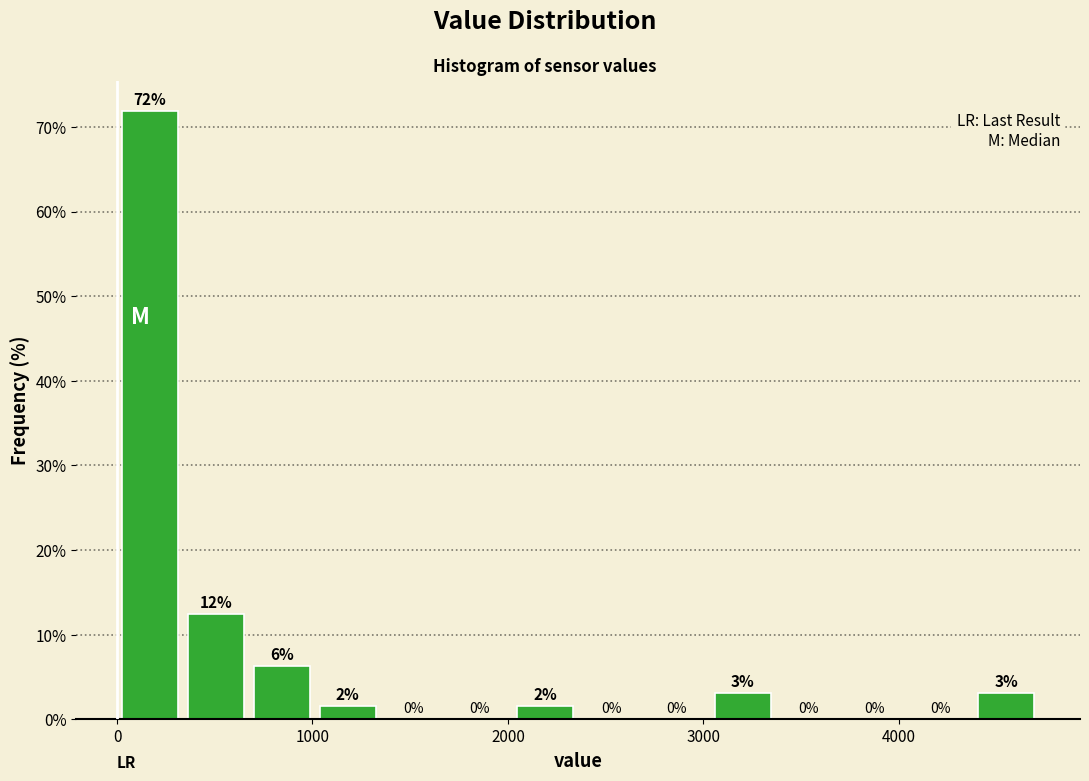

Read against the x-axis, roughly where is the centre of the tallest bar?

200